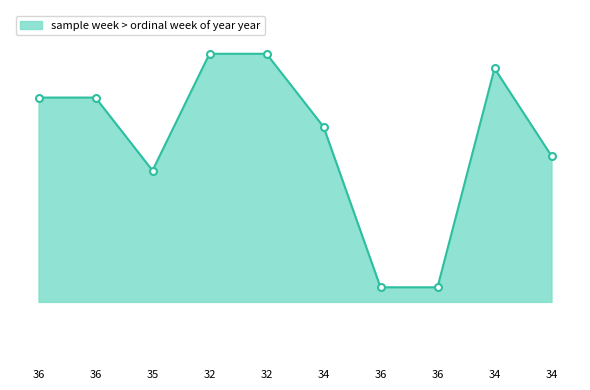

Is it true that the value at 36 is 1990?

True